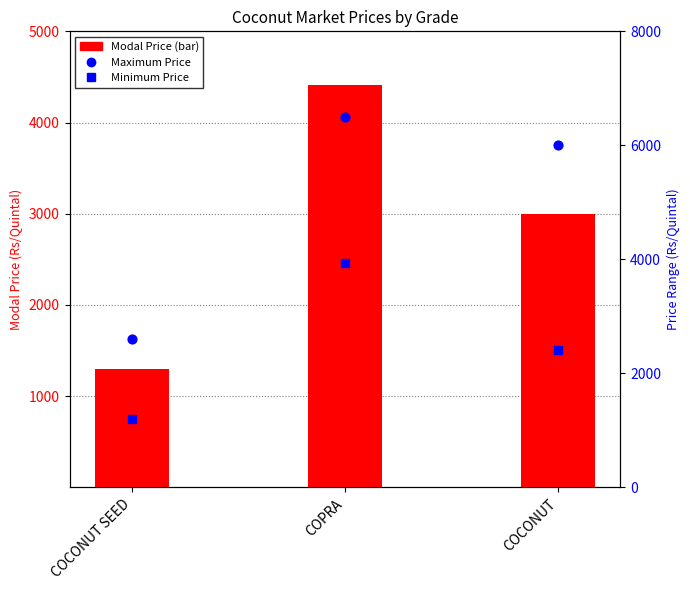

Which series has the widest spread of Y values?

Maximum Price